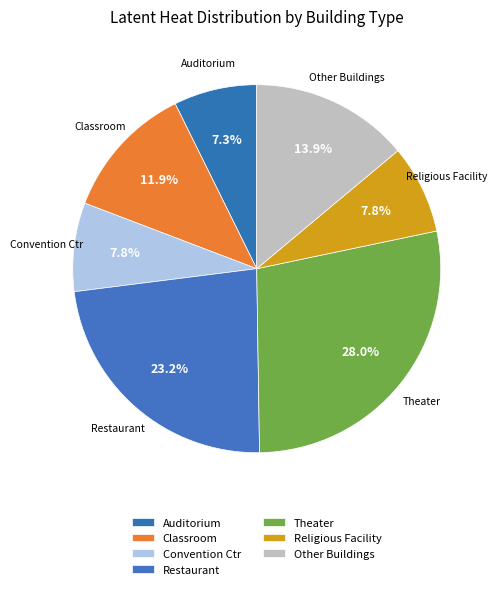

How many segments does this pie chart have?

7